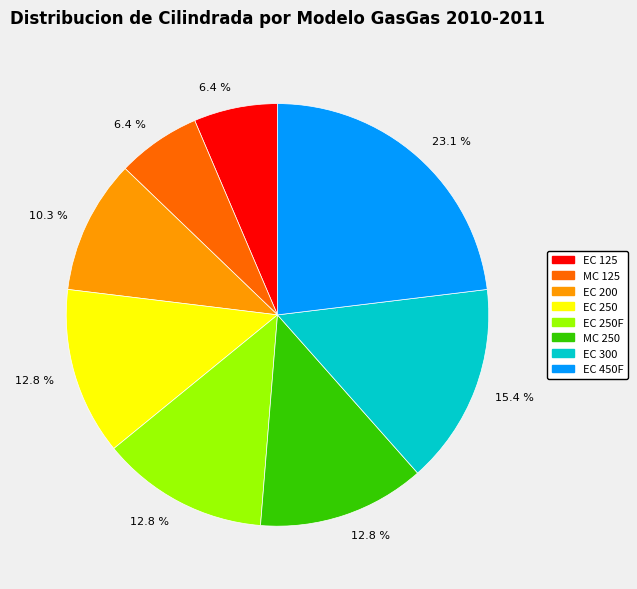

Does any single category account for the majority?

No